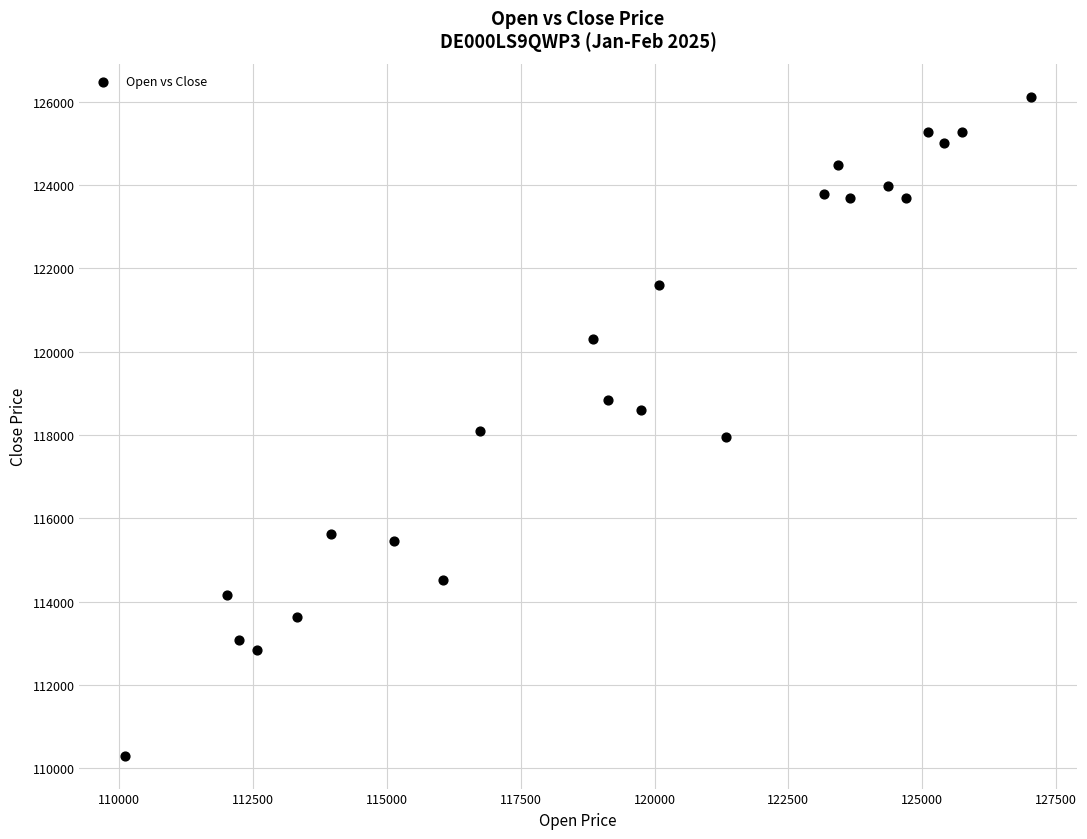

What is the range of X values (max minus min)?

16933